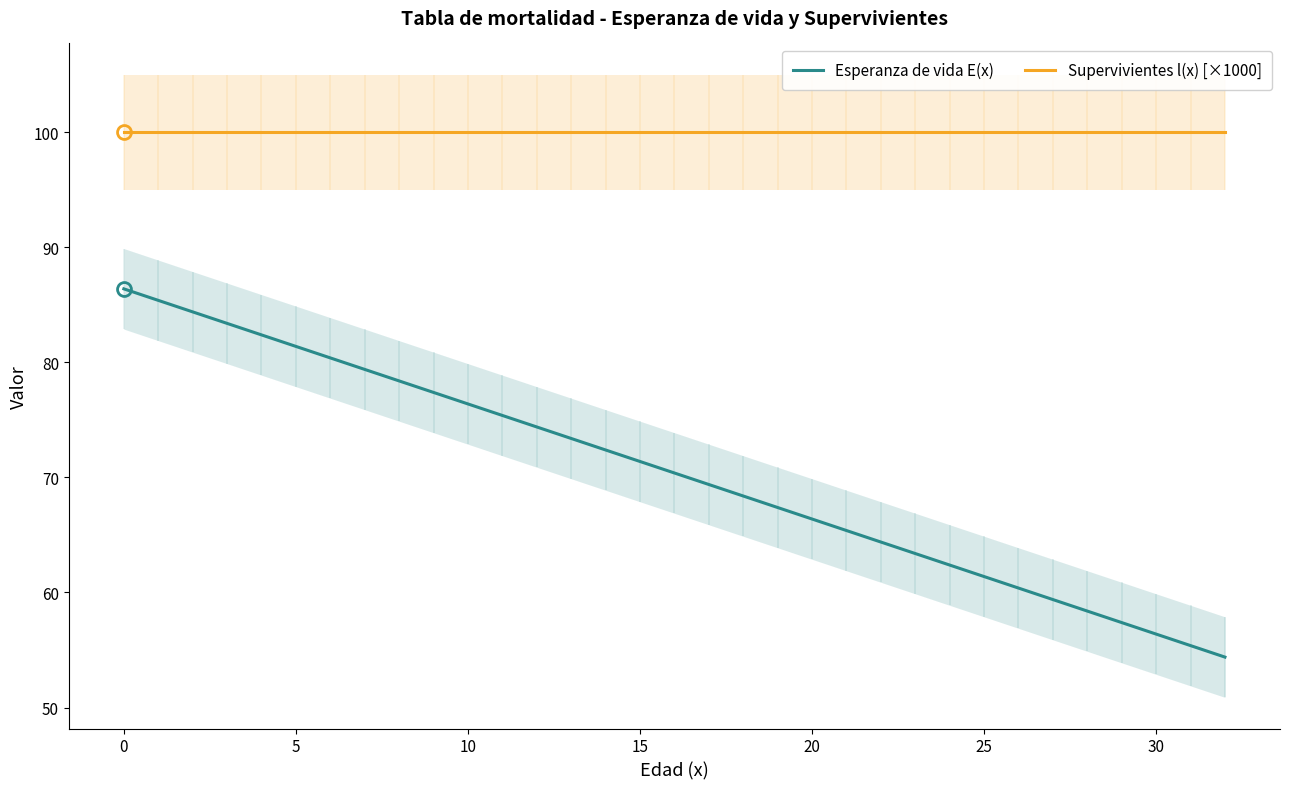

What are all the series names shown in the legend?

Esperanza de vida E(x), Supervivientes l(x) [×1000]